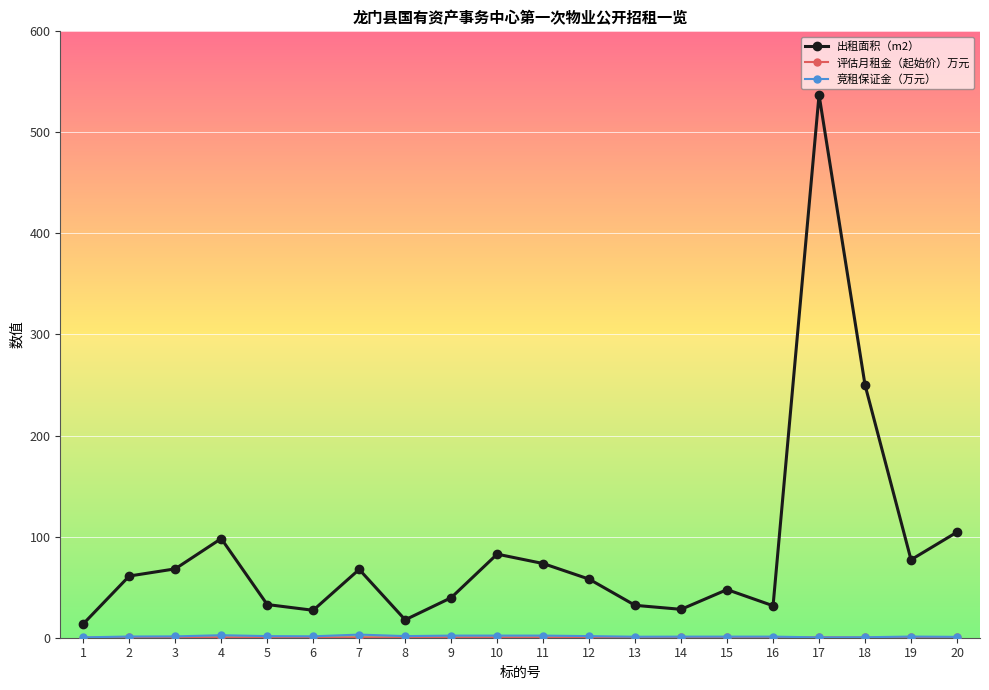

Which series has the widest spread of values?

出租面积（m2）